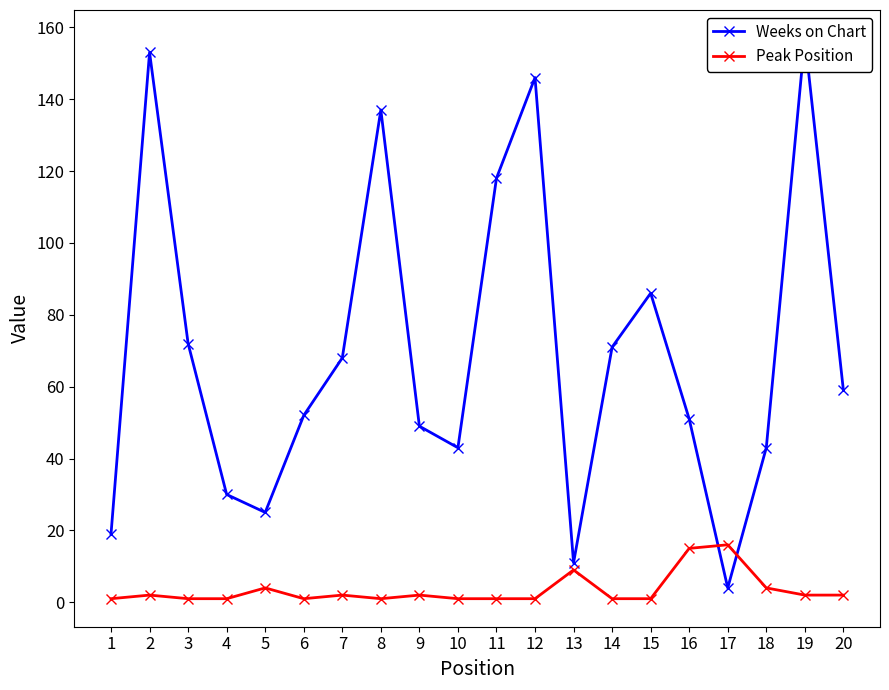

How many values in the Peak Position series are below 2?

10